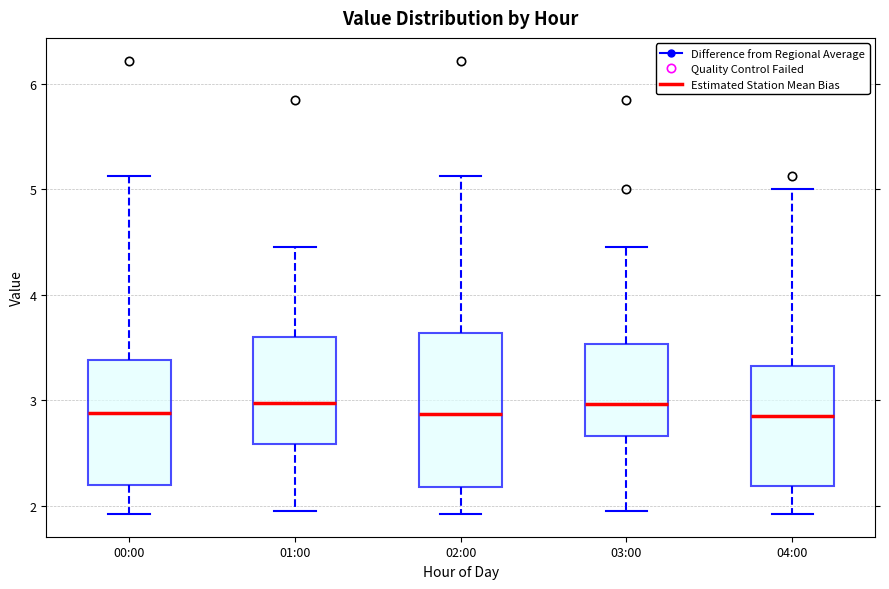

Reading left to right, transcribe this box plot: for each box, give where its median line is, the range the box spans, and where its two whiskers end, as read against the y-axis. The values are not printed on the chart, so give them approximately, as read against the axis.

00:00: median 2.9, box 2.2 to 3.4, whiskers 1.9 to 5.1
01:00: median 3.0, box 2.6 to 3.6, whiskers 2.0 to 4.5
02:00: median 2.9, box 2.2 to 3.6, whiskers 1.9 to 5.1
03:00: median 3.0, box 2.7 to 3.5, whiskers 2.0 to 4.5
04:00: median 2.9, box 2.2 to 3.3, whiskers 1.9 to 5.0